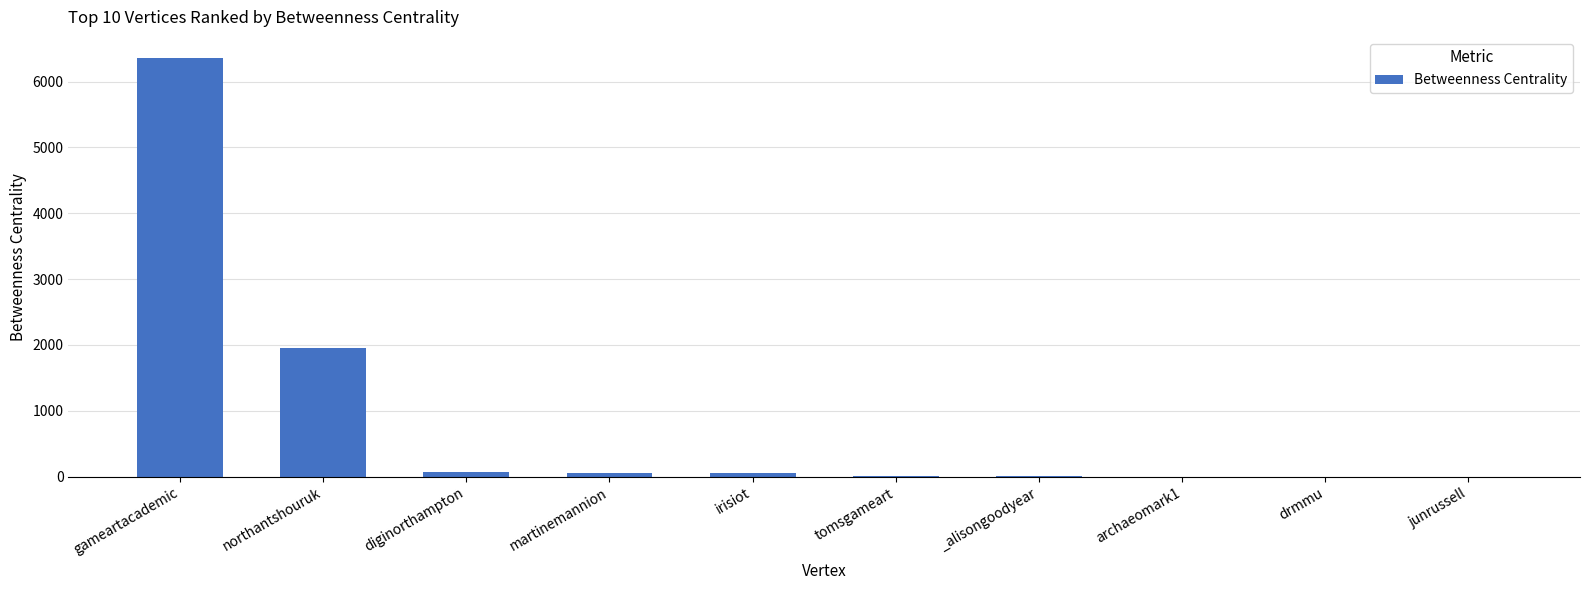

The value at martinemannion is 50.0. True or false?

True